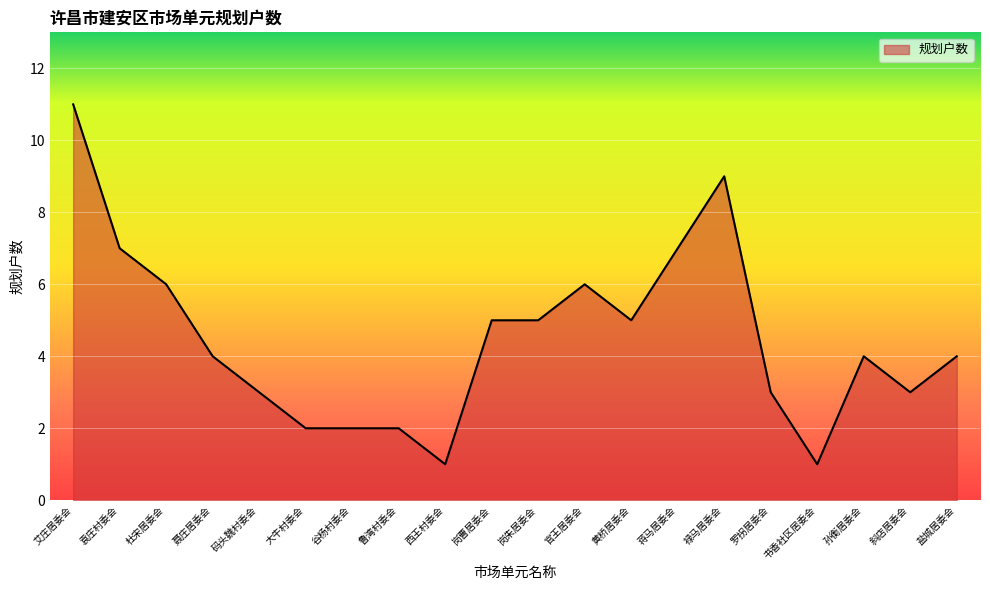

The chart shows a value of 6 at 官王居委会. True or false?

True